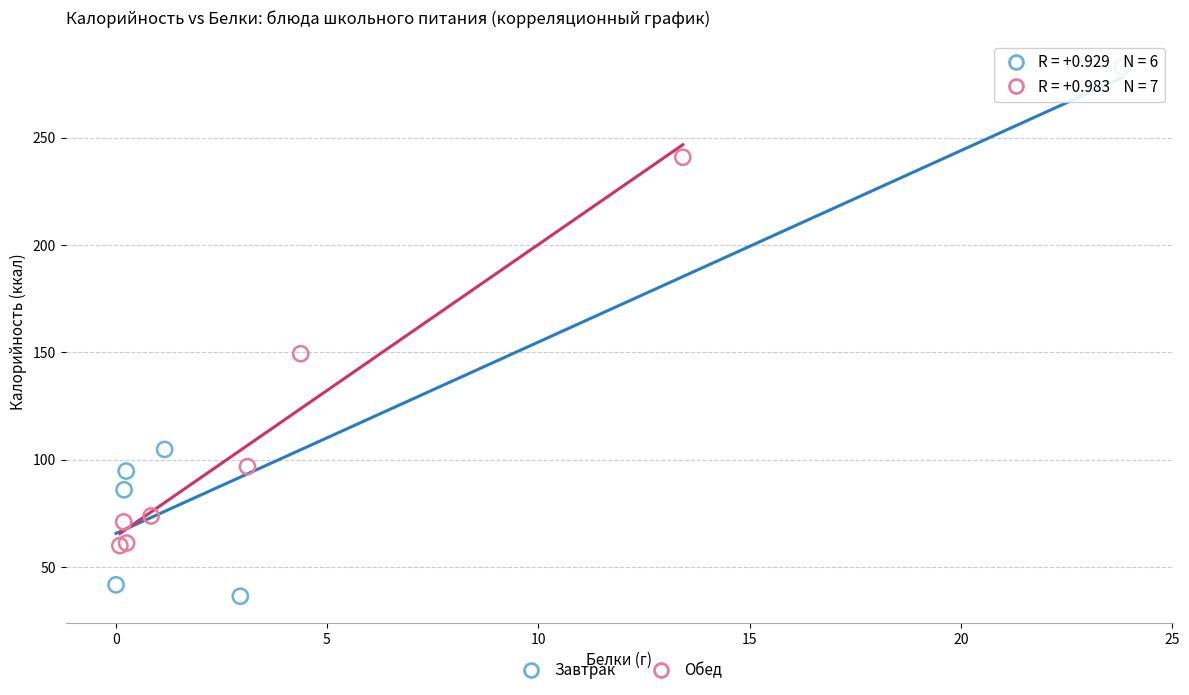

What are all the series names shown in the legend?

Завтрак, Обед